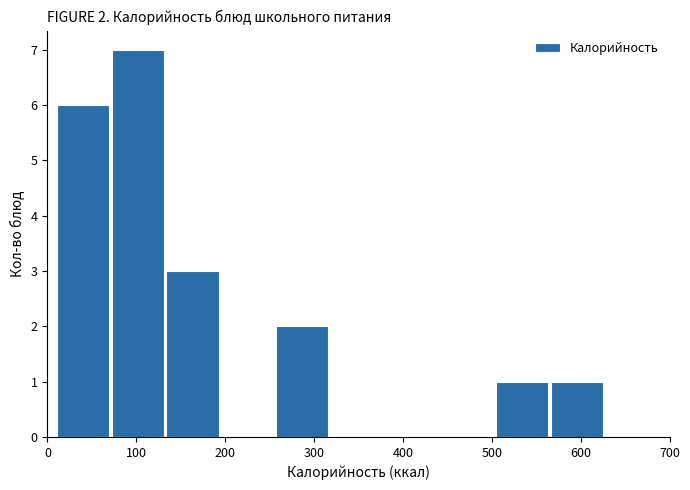

Over which range of the x-axis is the bar tallest?

70 to 130